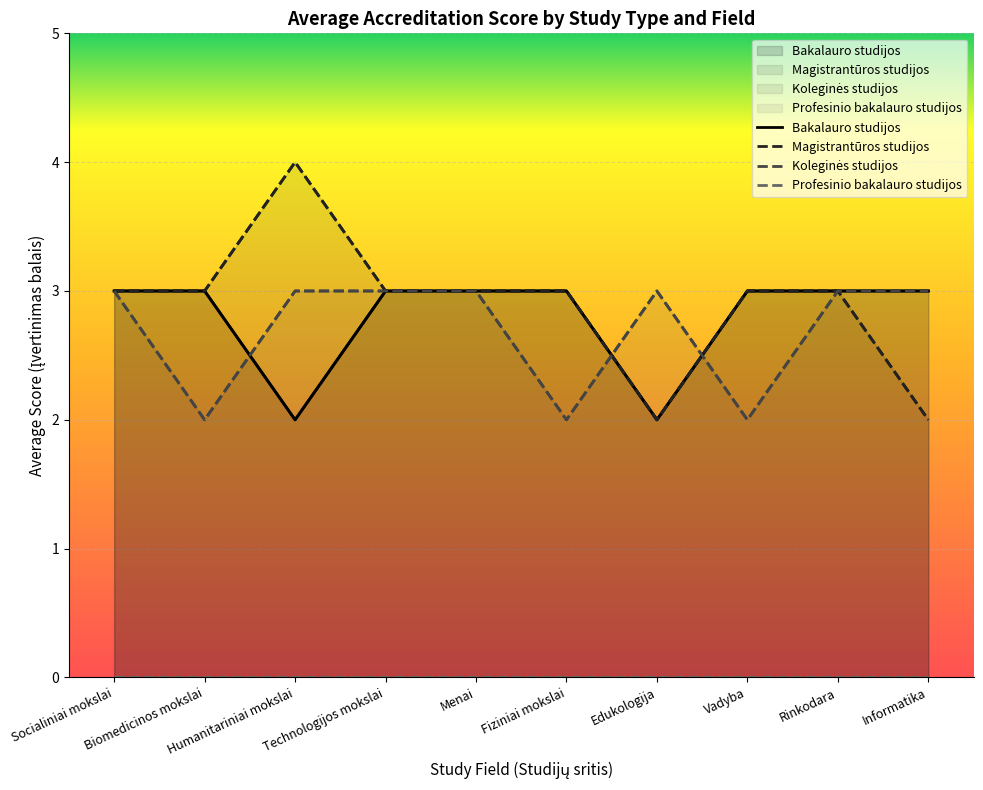

Count the number of categories in the chart.

10